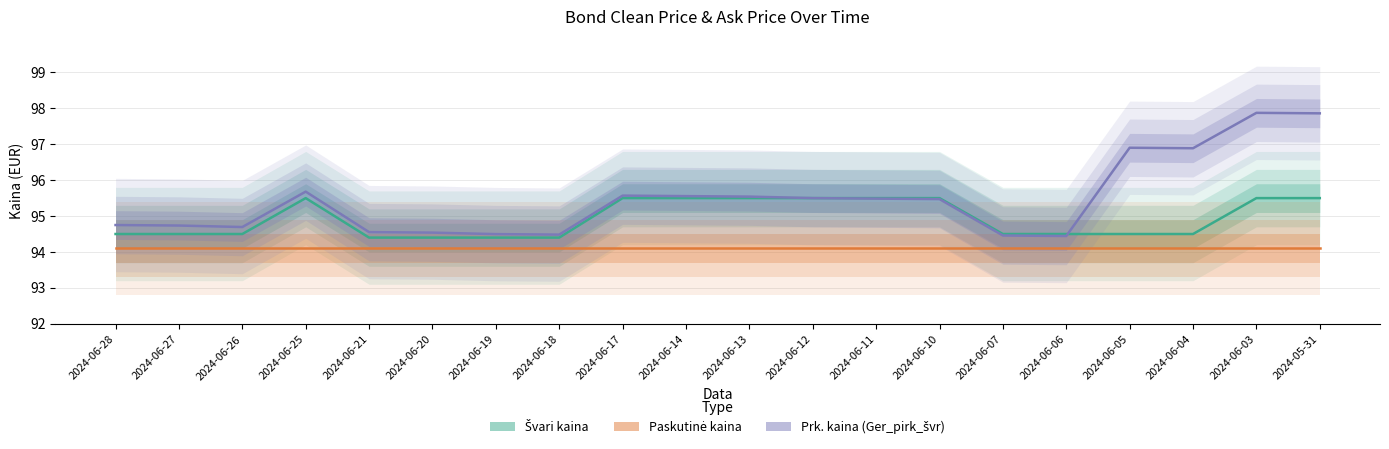

What is the maximum value for Prk. kaina (Ger_pirk_švr)?

97.9